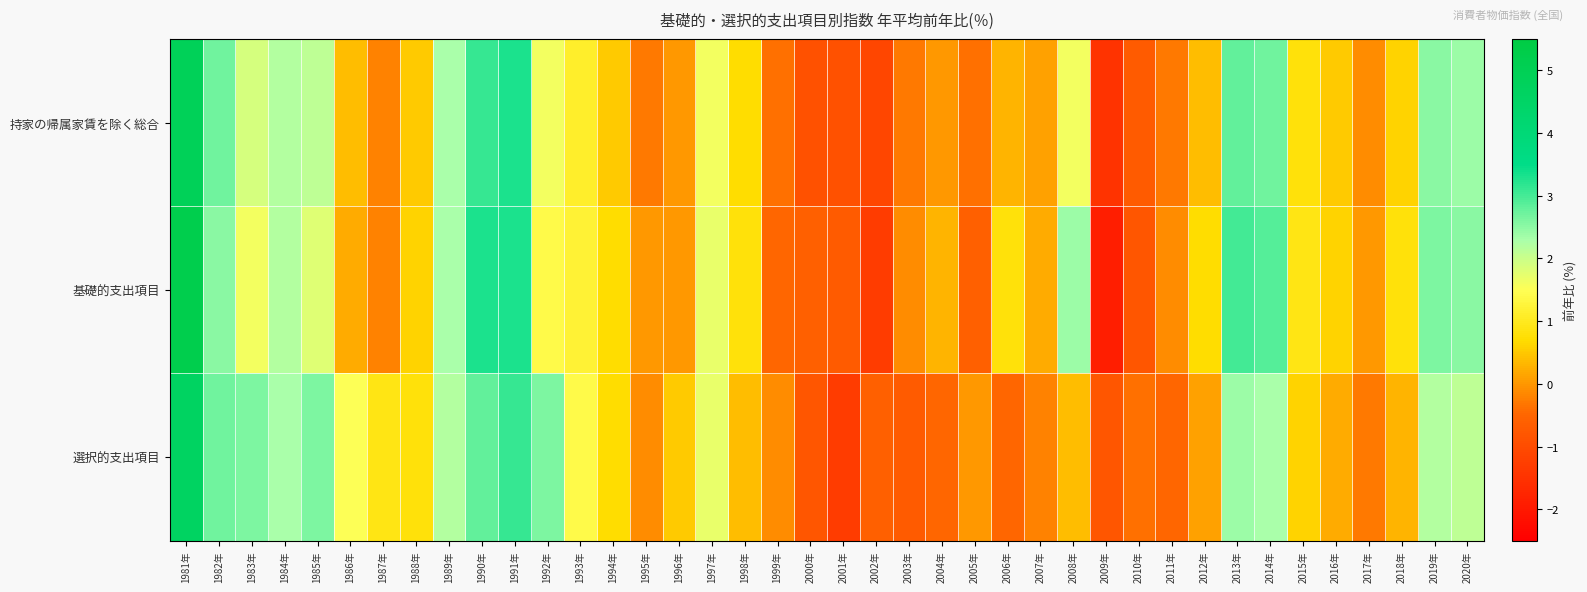

What is the minimum value shown in the chart?

-1.9